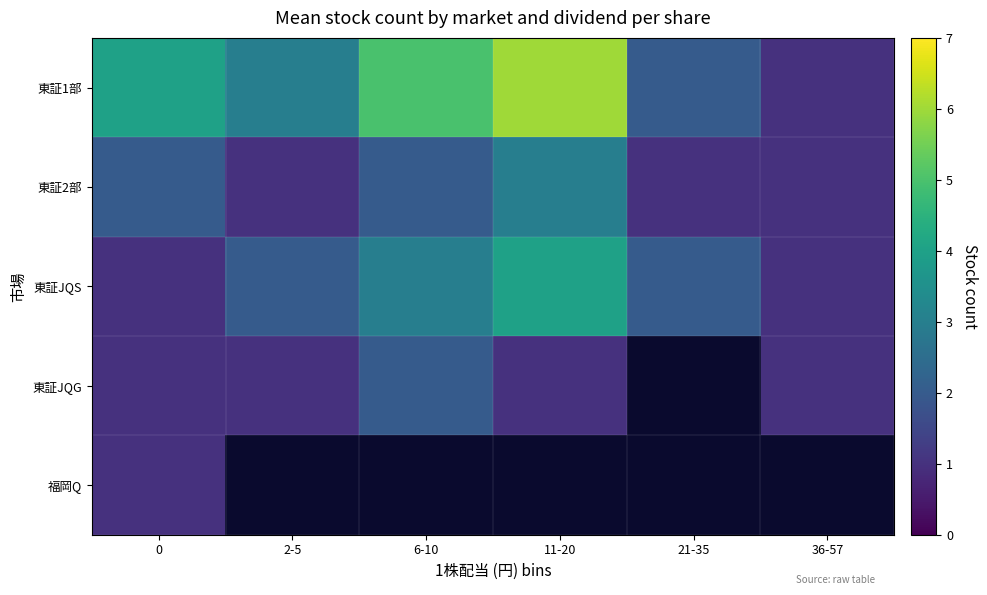

Rank the categories by 東証JQS value from highest to lowest.

11-20, 6-10, 2-5, 21-35, 0, 36-57